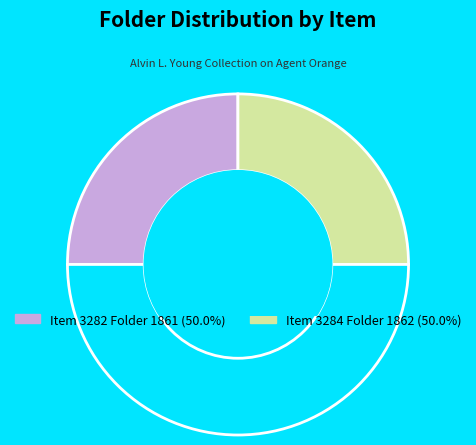

Count the number of slices in the pie.

3